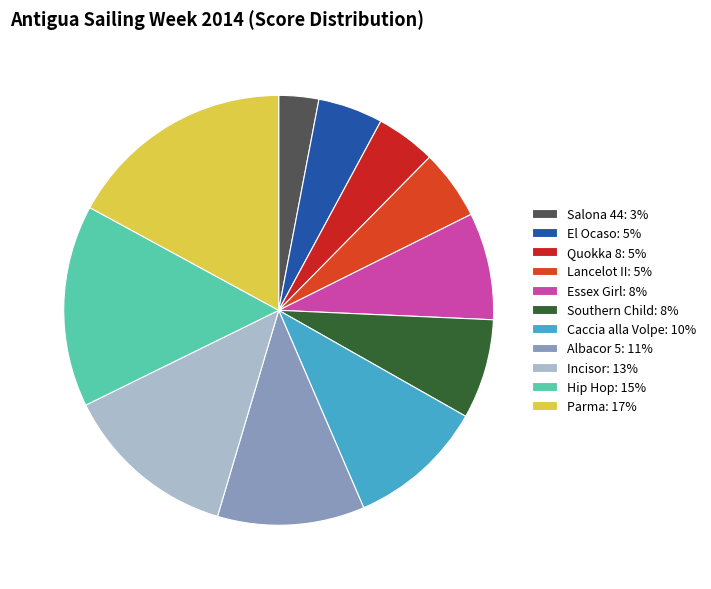

How many slices are in this pie chart?

11